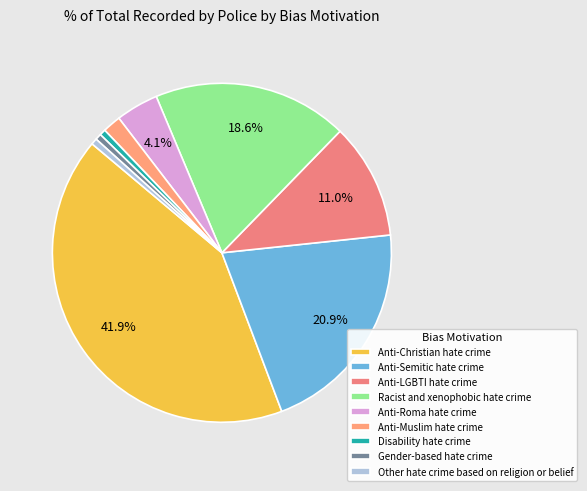

To the nearest percent, what portion does Disability hate crime represent?

1%